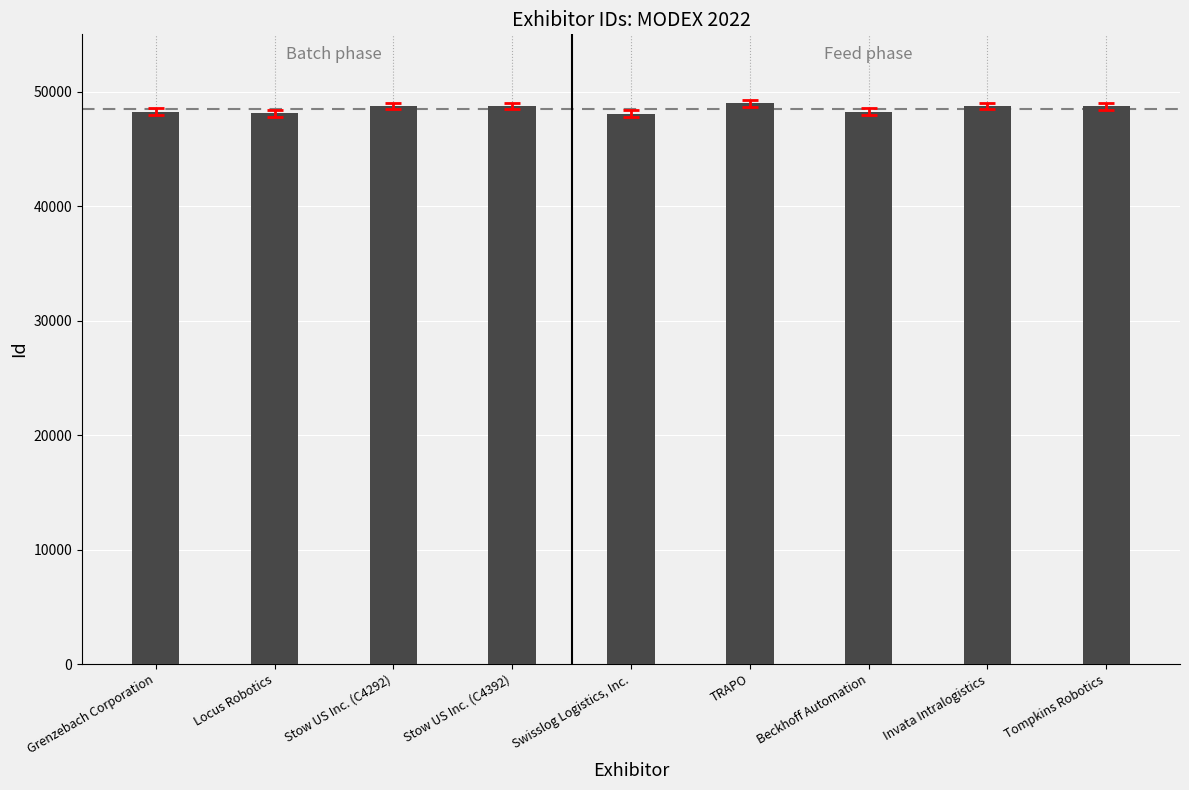

What is the difference between the values at Stow US Inc. (C4392) and Swisslog Logistics, Inc.?

663